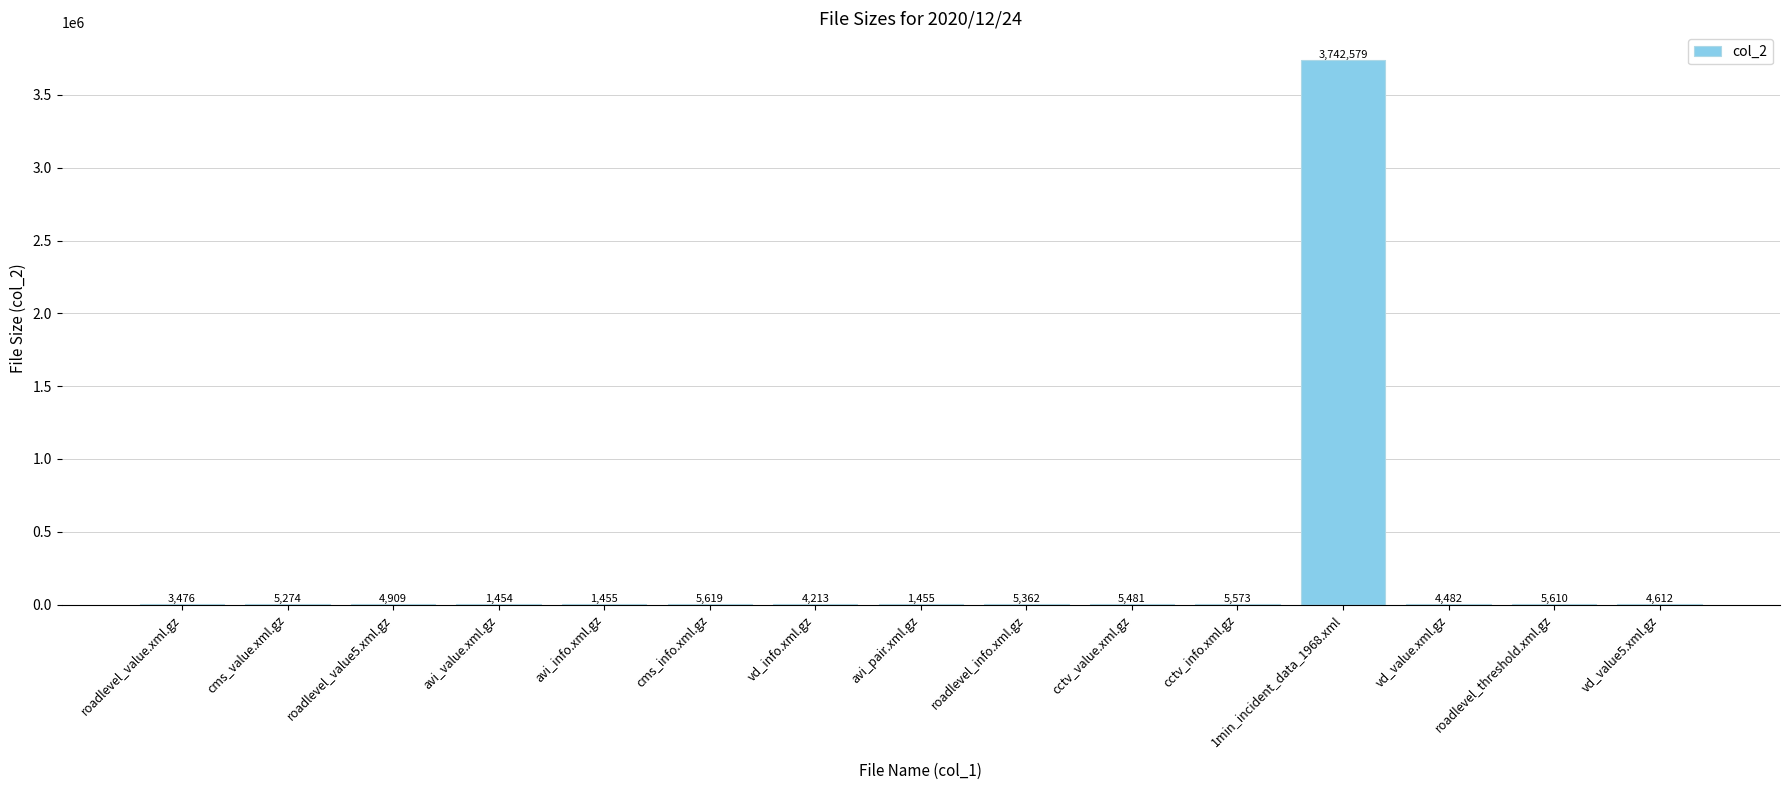

Which category has the highest value across all series?

1min_incident_data_1968.xml